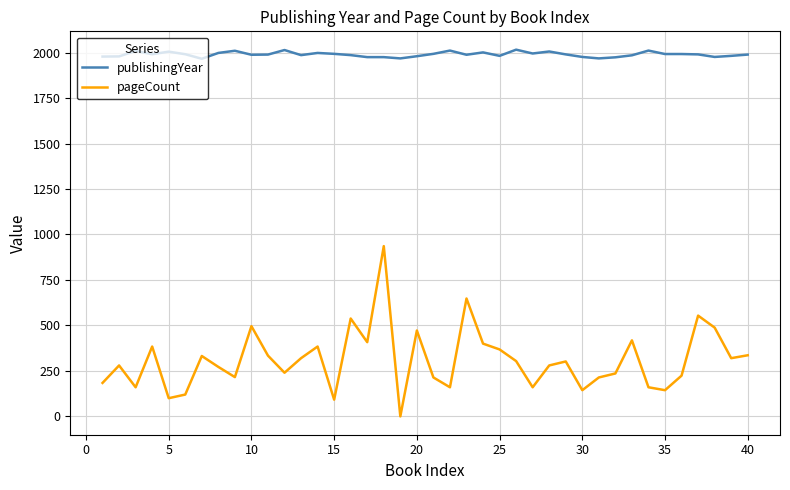

True or false: publishingYear and pageCount cross at least once.

False